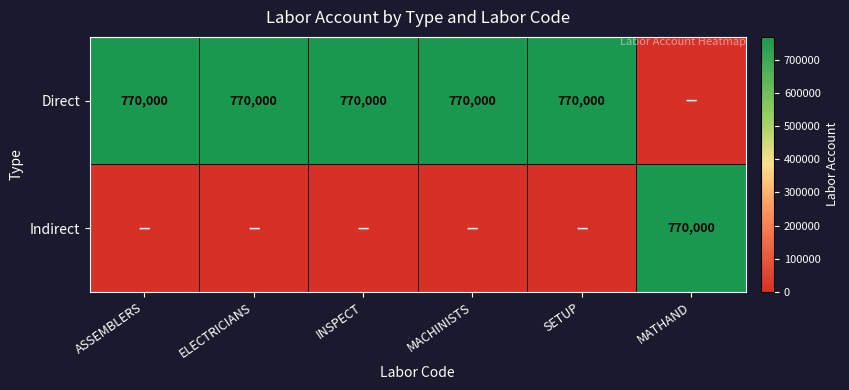

What is the sum of the Direct values at ELECTRICIANS and SETUP?

1540000